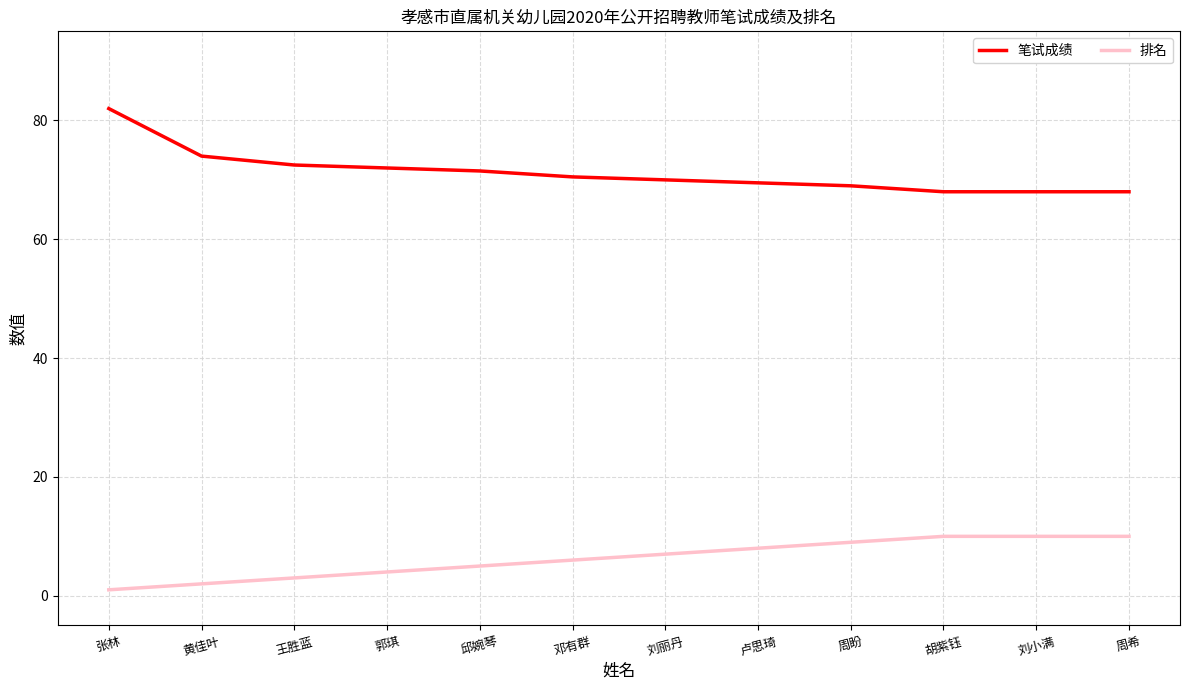

What position from the left is 郭琪?

4